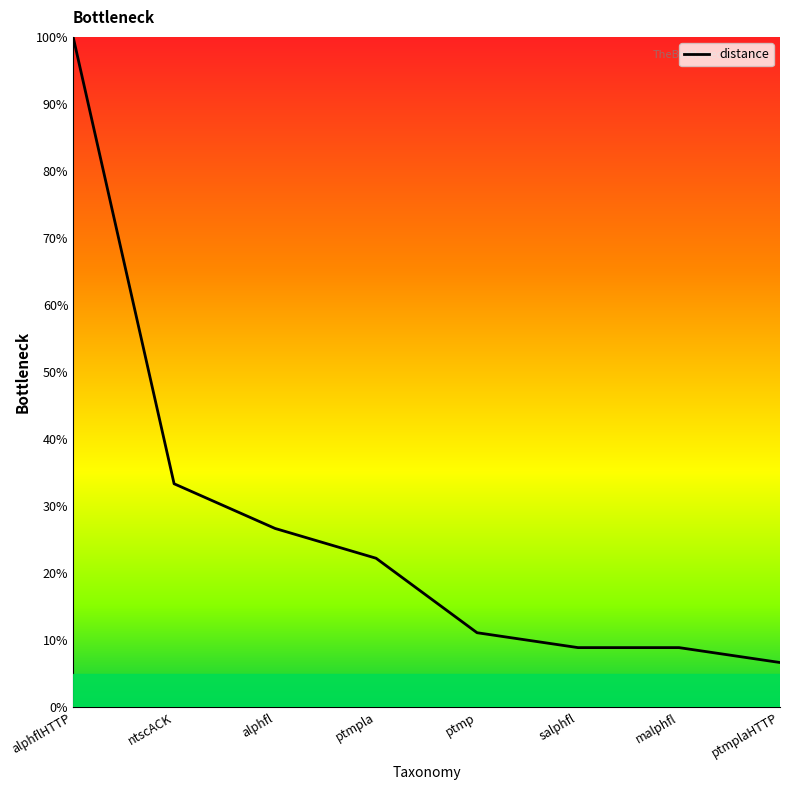

At which label does the data first exceed 22?

alphflHTTP